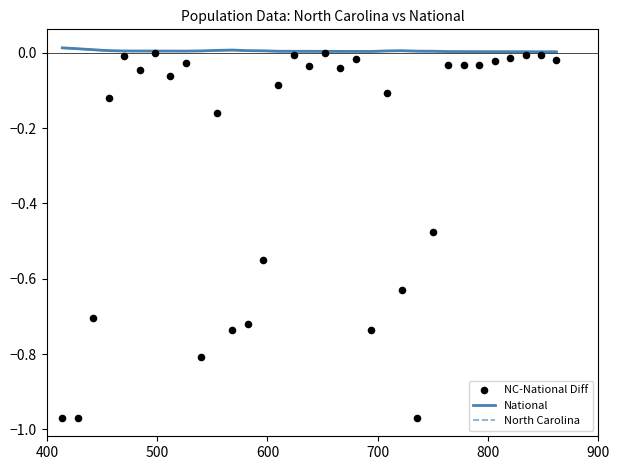

Is the value of NC-National Diff at 29 greater than the value of North Carolina at 13?

No